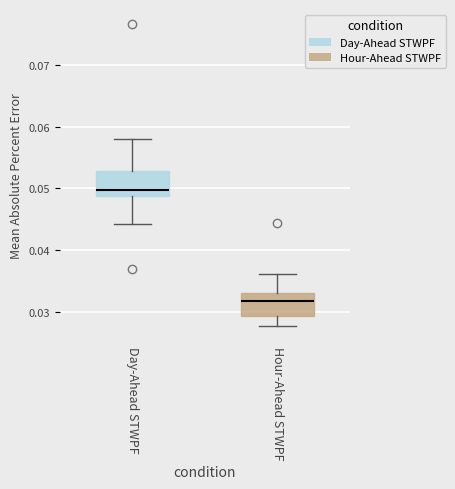

Which box's median line is the highest?

Day-Ahead STWPF